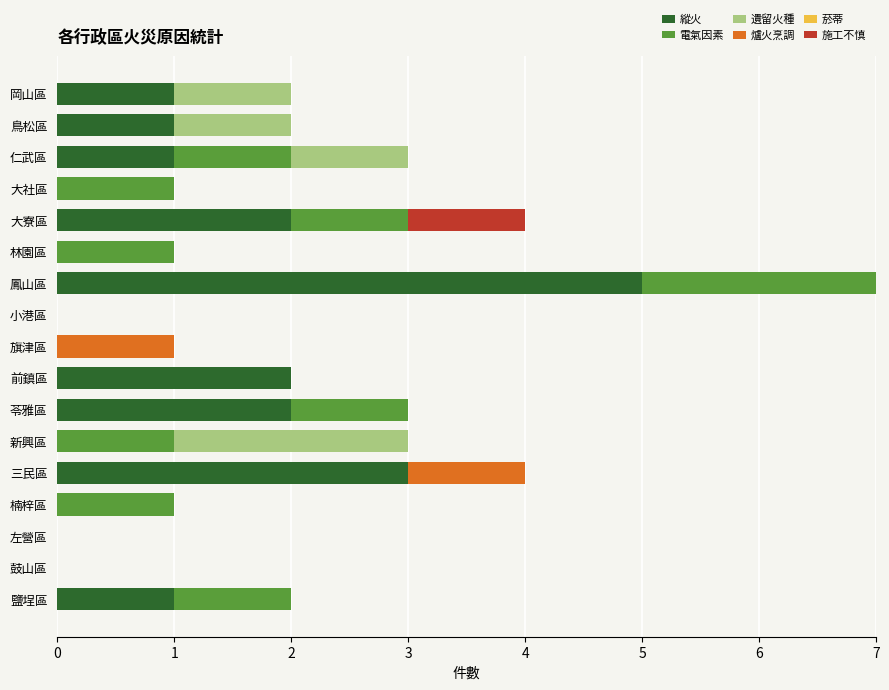

At which category is the sum across all series the highest?

鳳山區